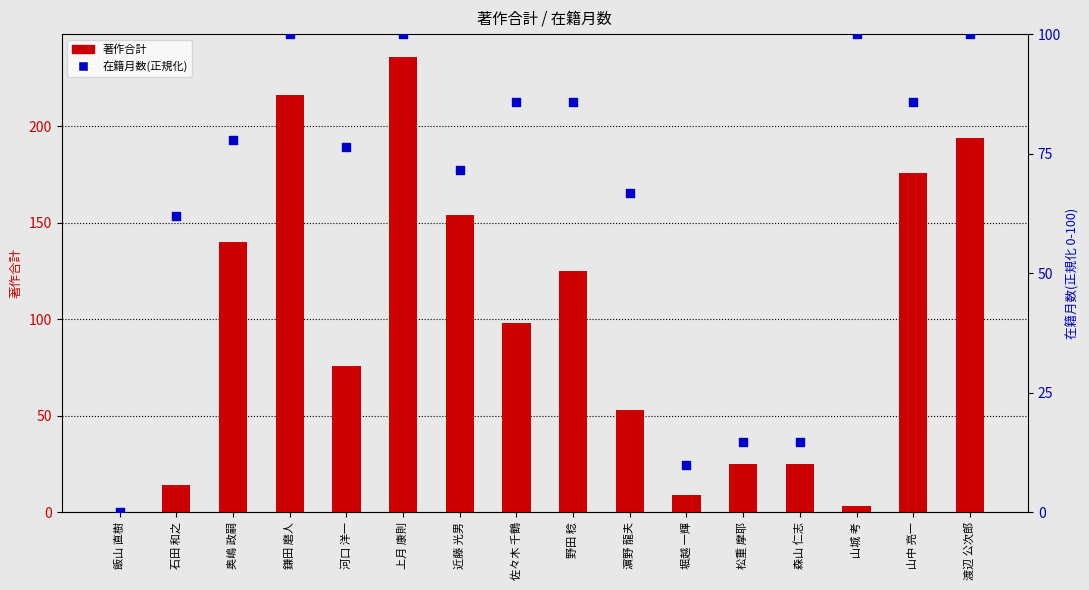

At which category is the sum across all series the highest?

上月 康則